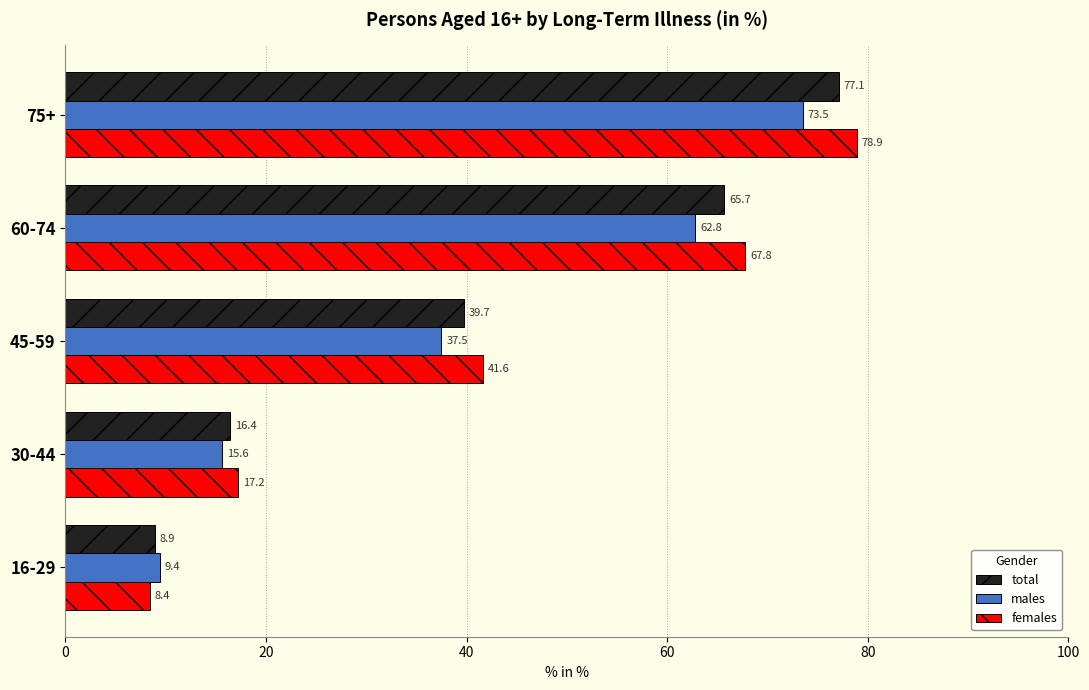

How many categories are shown in the chart?

5